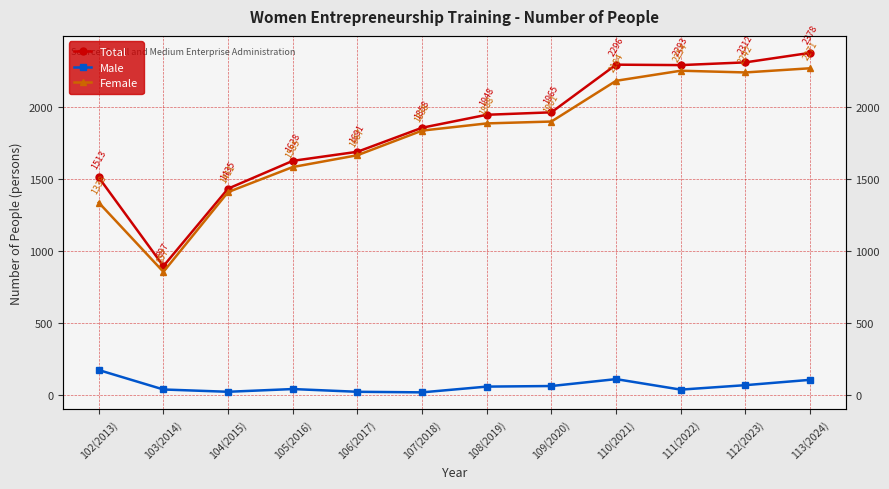

Reading left to right, transcribe all the data shown in this chart.

Total: 1513	897	1435	1628	1691	1858	1948	1965	2296	2293	2312	2378
Male: 175	40	24	43	24	20	60	64	112	39	70	107
Female: 1338	857	1411	1585	1667	1838	1888	1901	2184	2254	2242	2271